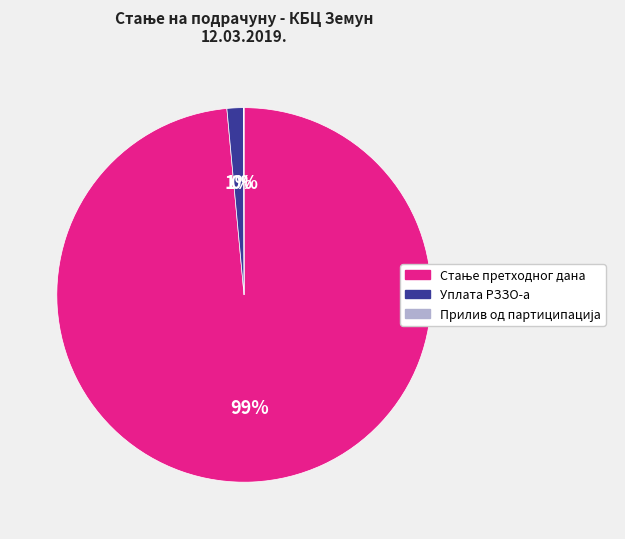

Is there a majority slice in this chart?

Yes